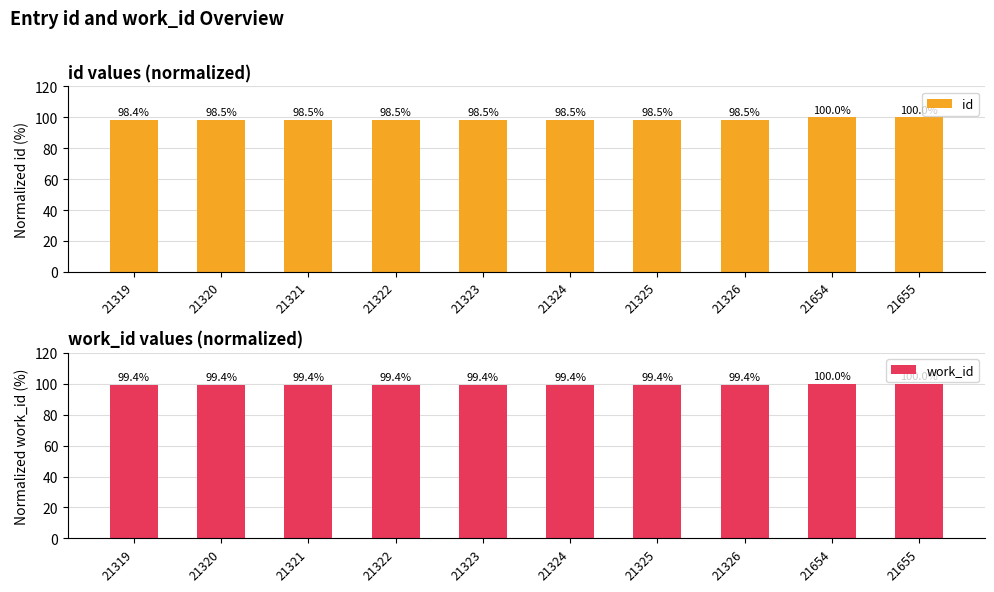

At which category is the sum across all series the highest?

21655